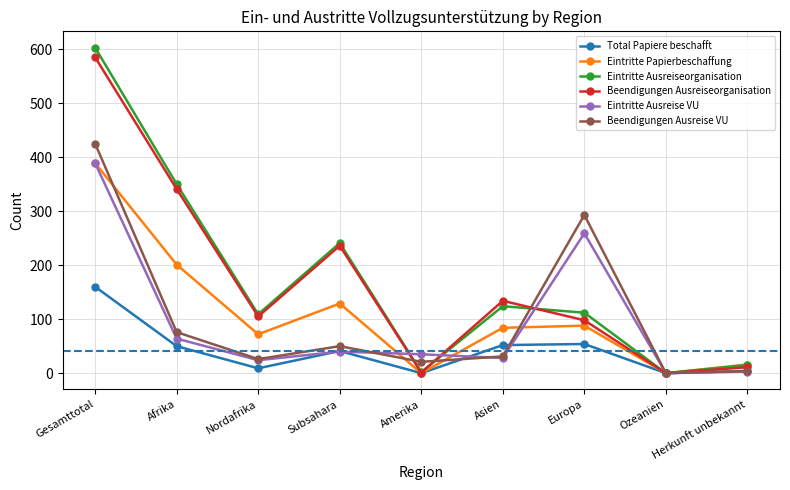

True or false: Beendigungen Ausreiseorganisation and Eintritte Ausreise VU cross at least once.

True